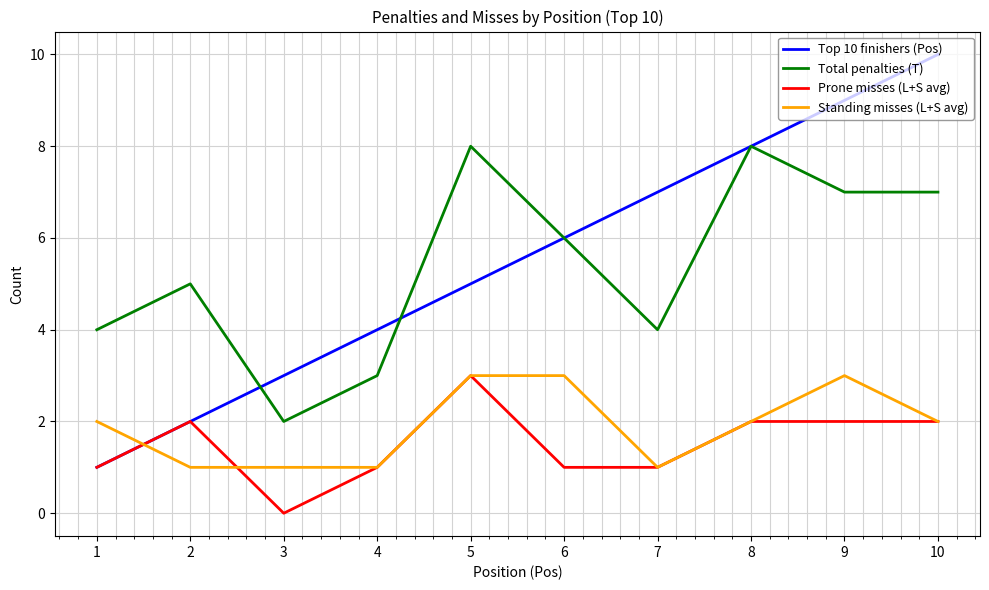

How many Standing misses (L+S avg) values are between 1 and 3?

10